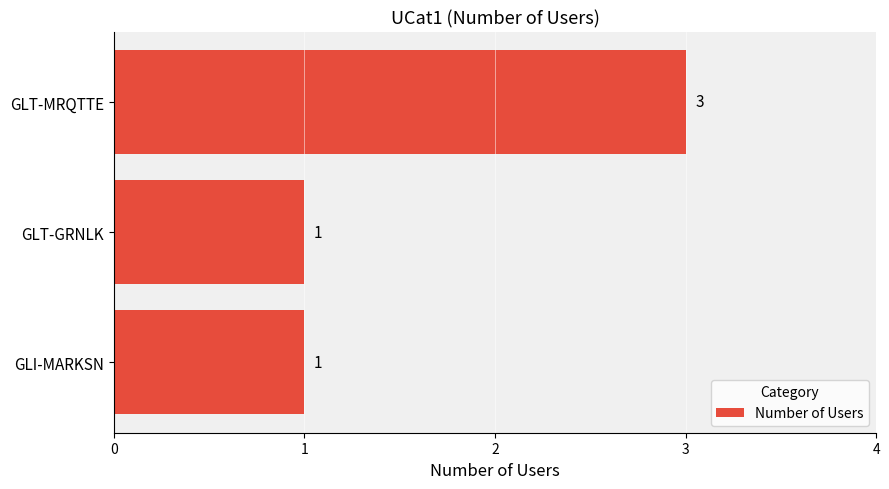

How many bars are there in total?

3